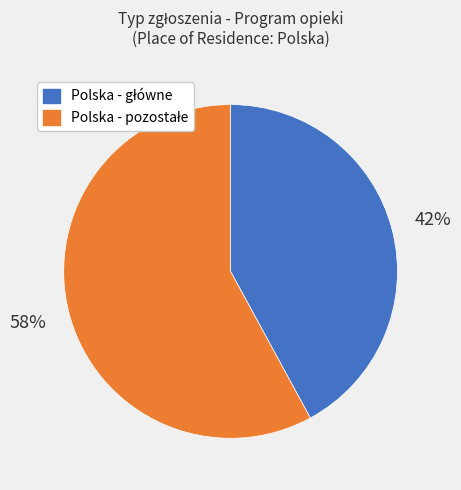

Does any single category account for the majority?

Yes